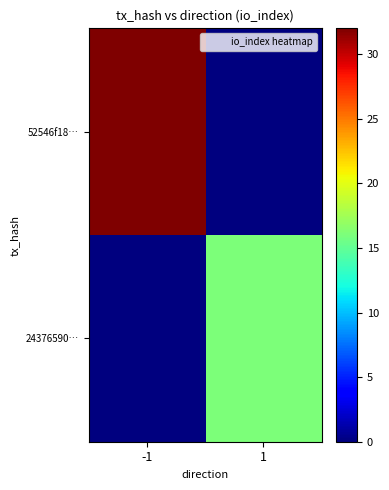

Which series has the largest total across all categories?

52546f18…